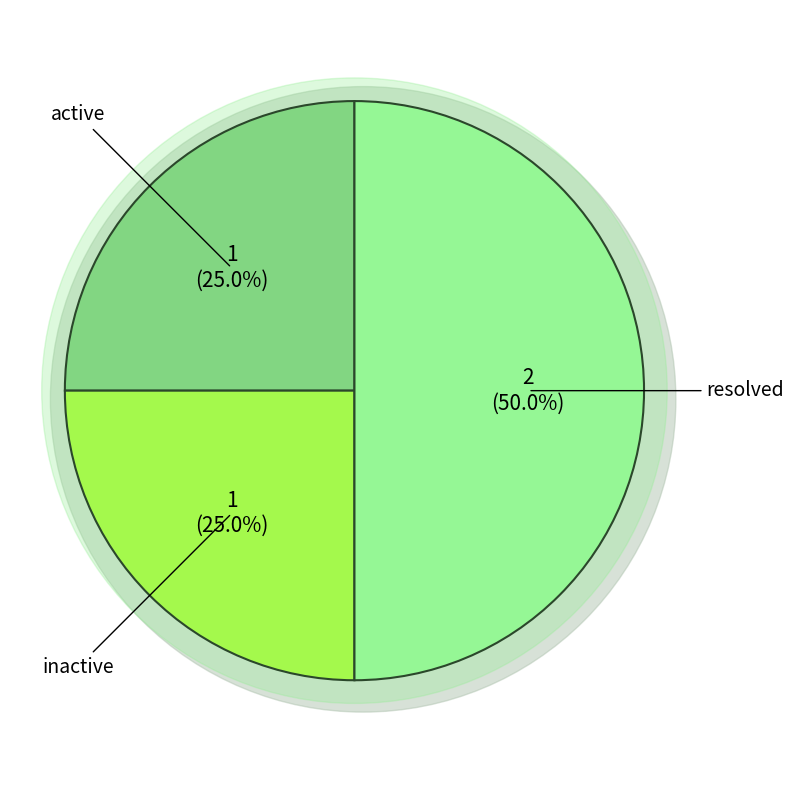

Is it true that active is 12% of the pie?

False